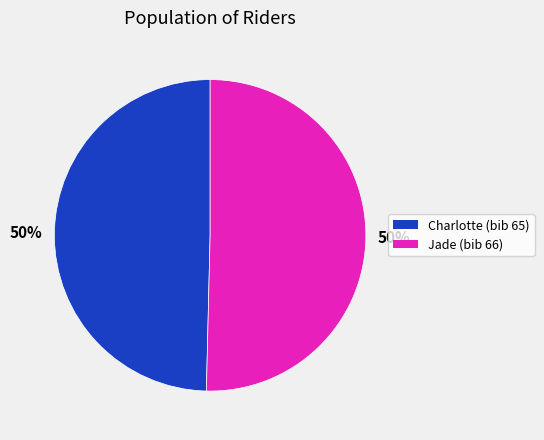

Count the number of slices in the pie.

2